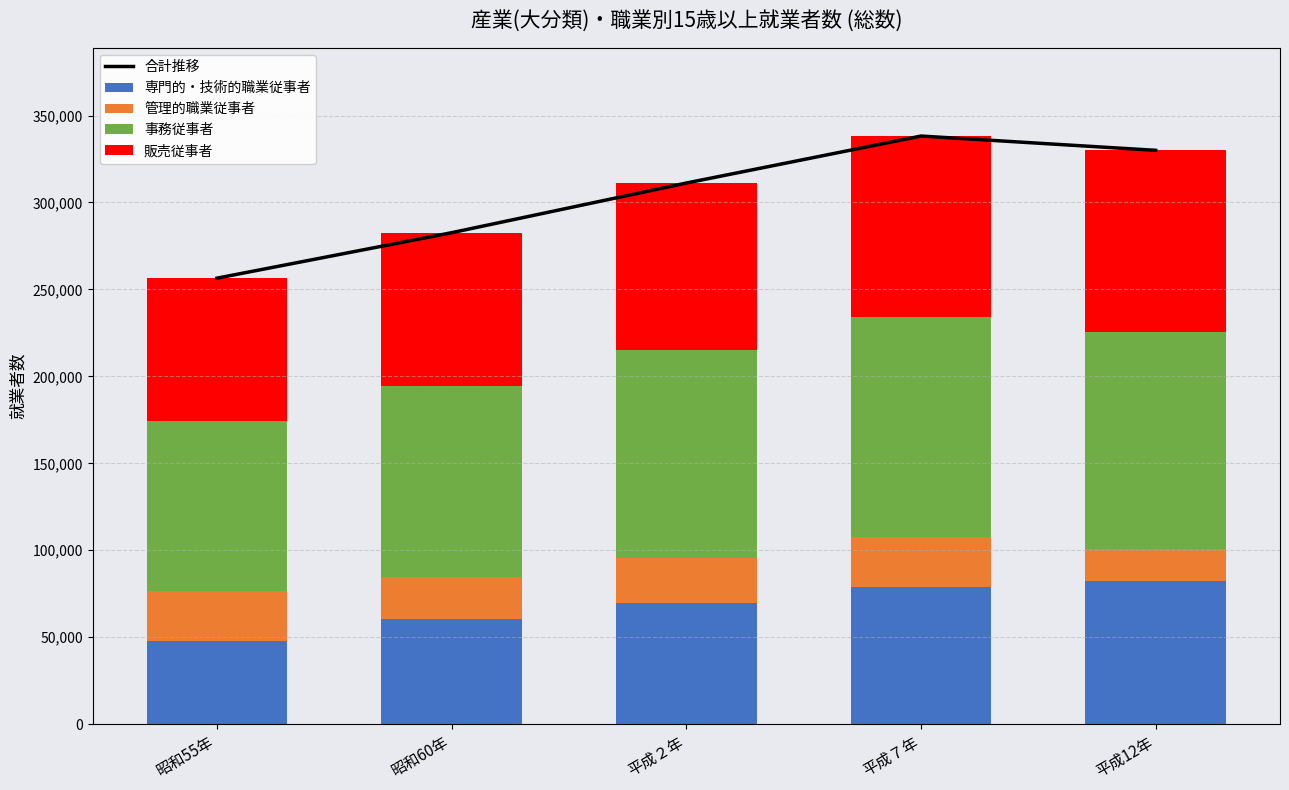

What is the total value across all series at 昭和60年?

565238